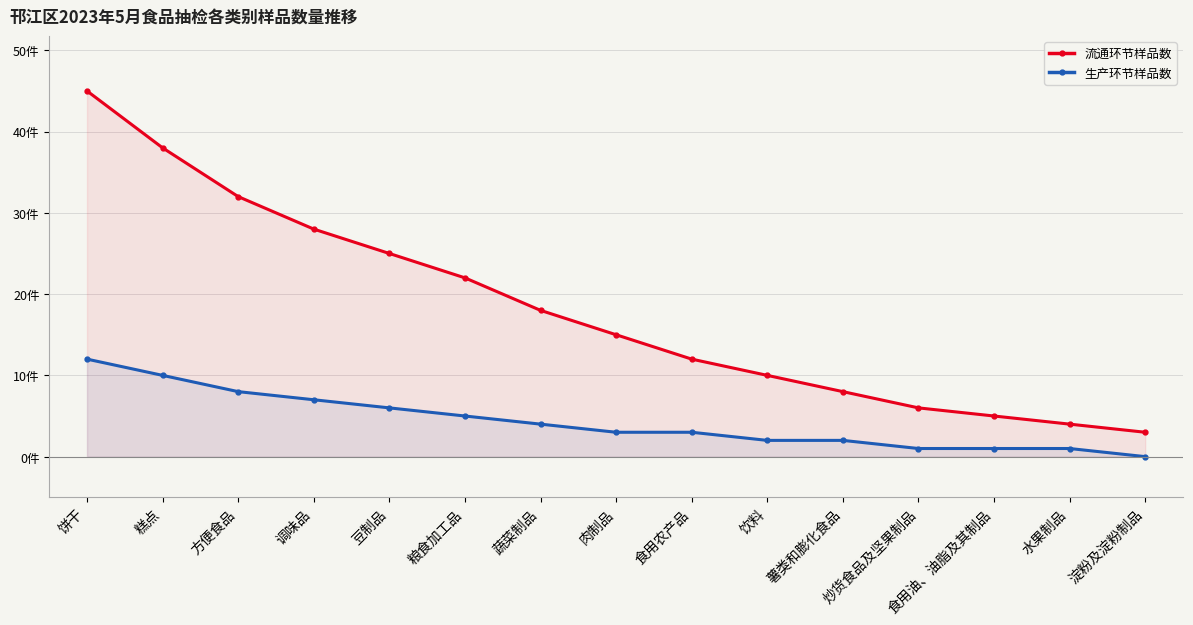

Reading right to left, extract all data points from this chart.

流通环节样品数: 淀粉及淀粉制品=3	水果制品=4	食用油、油脂及其制品=5	炒货食品及坚果制品=6	薯类和膨化食品=8	饮料=10	食用农产品=12	肉制品=15	蔬菜制品=18	粮食加工品=22	豆制品=25	调味品=28	方便食品=32	糕点=38	饼干=45
生产环节样品数: 淀粉及淀粉制品=0	水果制品=1	食用油、油脂及其制品=1	炒货食品及坚果制品=1	薯类和膨化食品=2	饮料=2	食用农产品=3	肉制品=3	蔬菜制品=4	粮食加工品=5	豆制品=6	调味品=7	方便食品=8	糕点=10	饼干=12